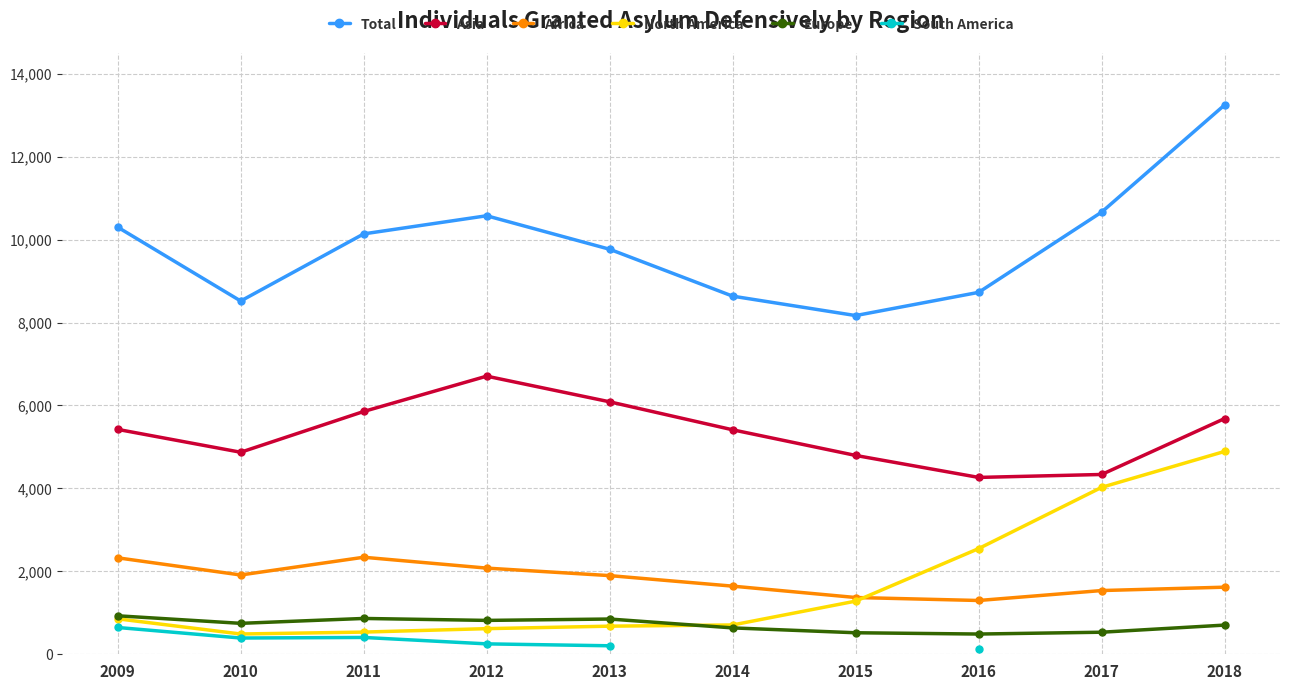

What is the difference between the Asia values at 2015 and 2013?

1293